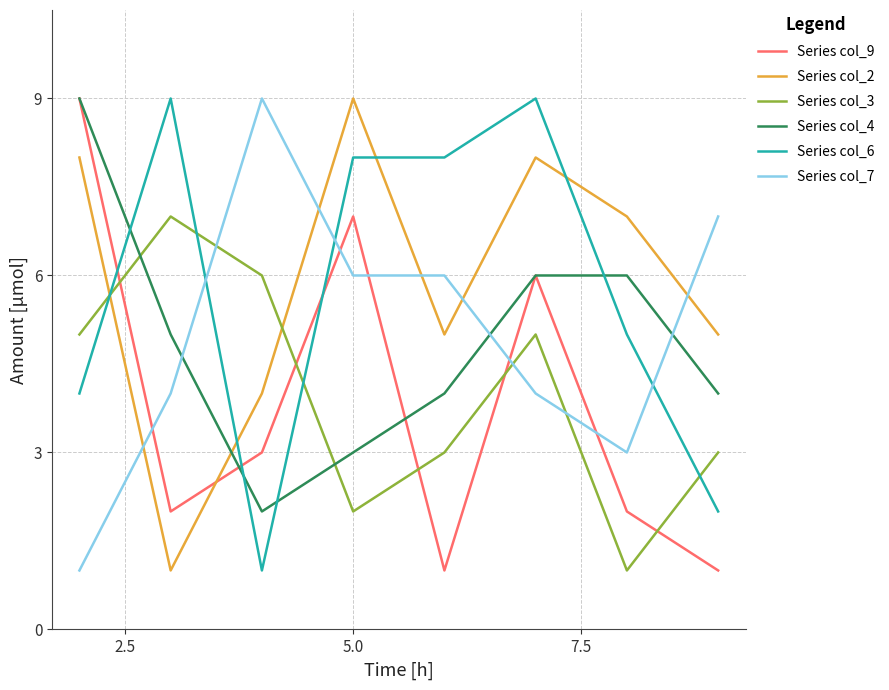

What is the maximum value shown in the chart?

9